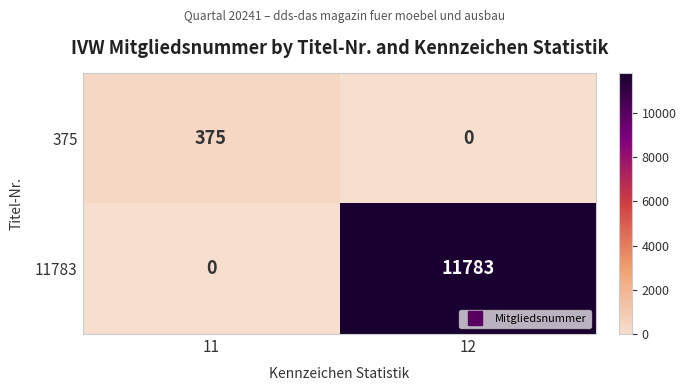

What is the difference between the highest and lowest values at 11?

375